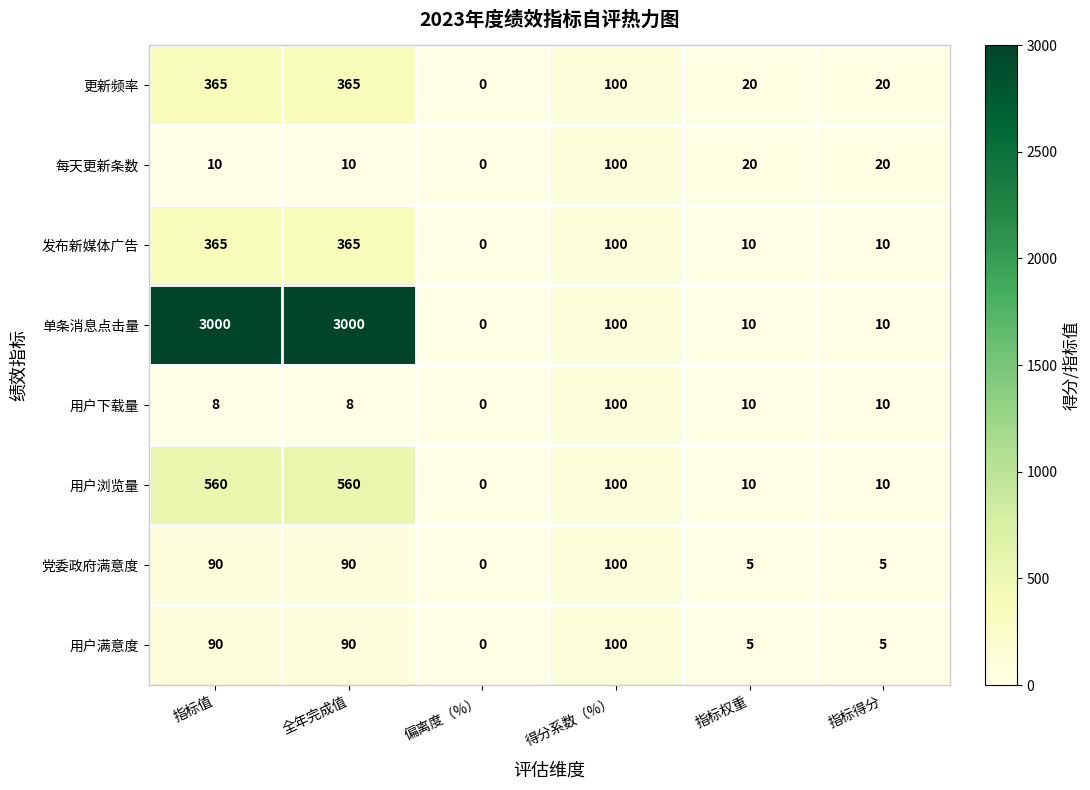

What is the difference between the 发布新媒体广告 values at 指标得分 and 得分系数（%）?

90